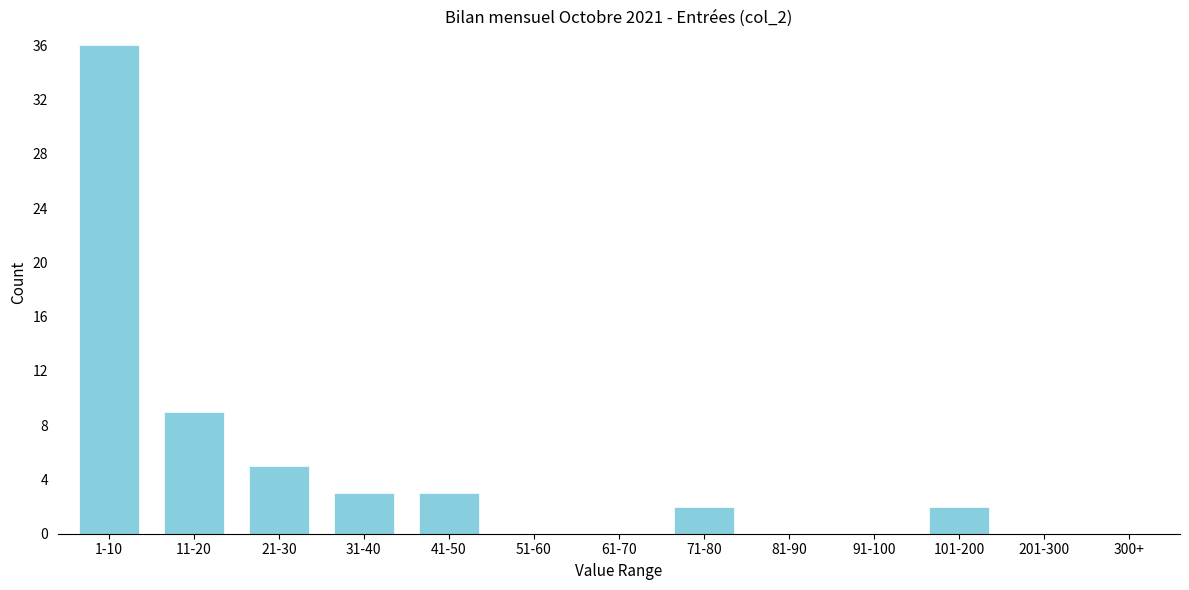

Reading right to left, transcribe all the data shown in this chart.

300+=0	201-300=0	101-200=2	91-100=0	81-90=0	71-80=2	61-70=0	51-60=0	41-50=3	31-40=3	21-30=5	11-20=9	1-10=36